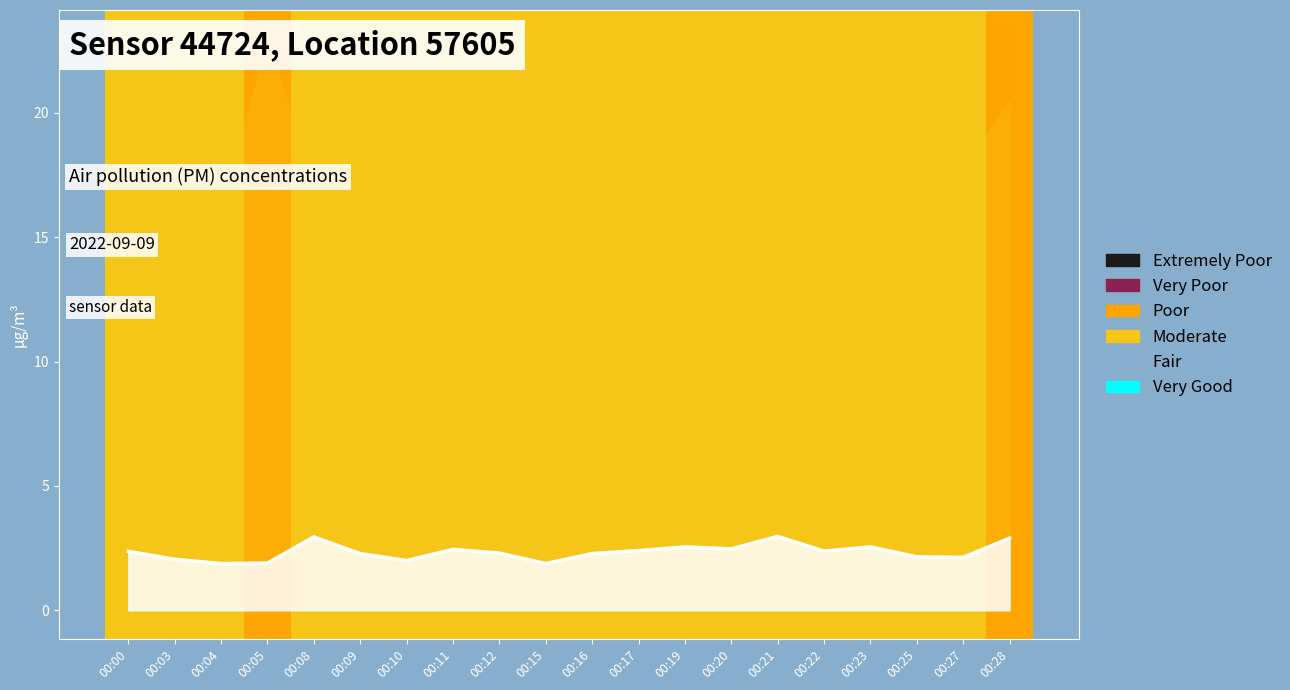

Reading left to right, extract all data points from this chart.

00:00=2.4	00:03=2.0	00:04=1.9	00:05=1.9	00:08=3.0	00:09=2.3	00:10=2.0	00:11=2.5	00:12=2.3	00:15=1.9	00:16=2.3	00:17=2.4	00:19=2.5	00:20=2.5	00:21=3.0	00:22=2.4	00:23=2.5	00:25=2.1	00:27=2.1	00:28=2.9